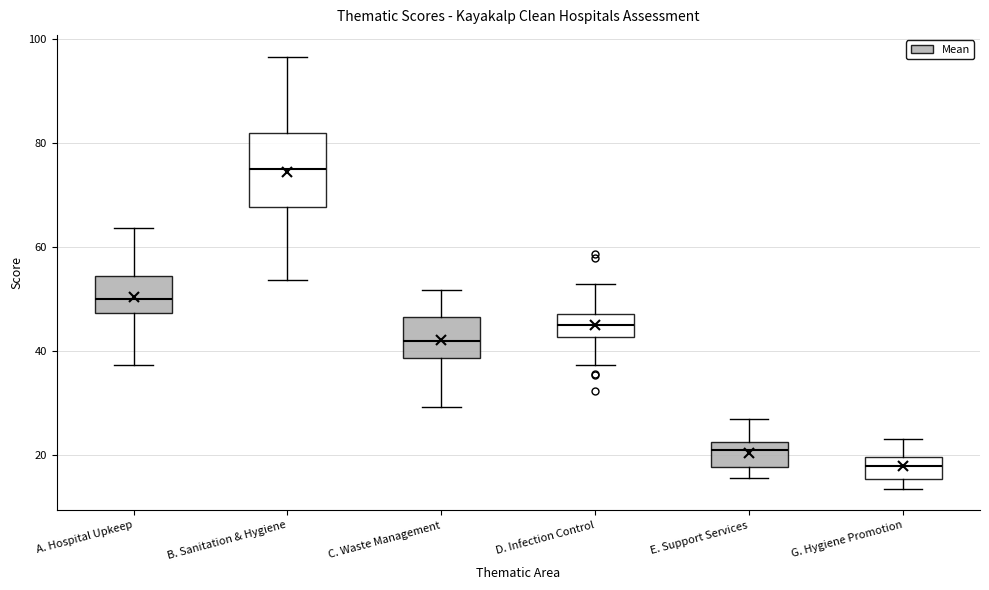

Which box's median line is the highest?

B. Sanitation & Hygiene